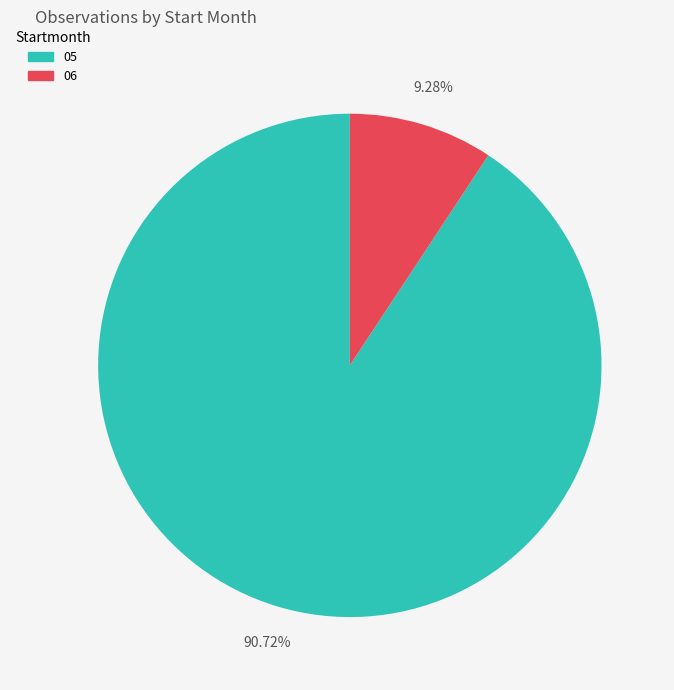

Is there a majority slice in this chart?

Yes